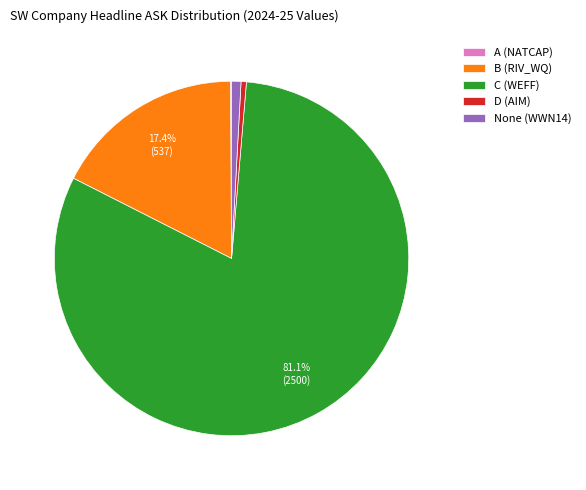

What is the largest slice in the pie chart?

C